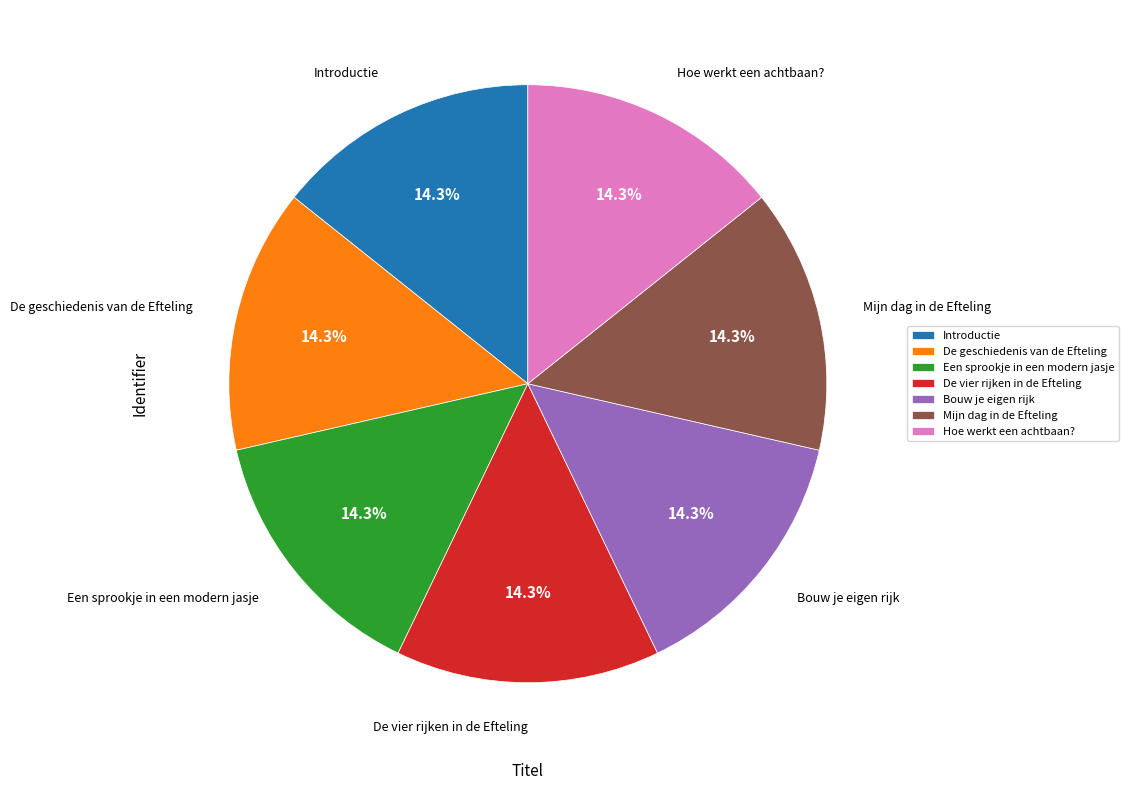

Is the sum of De vier rijken in de Efteling and Een sprookje in een modern jasje greater than half?

No